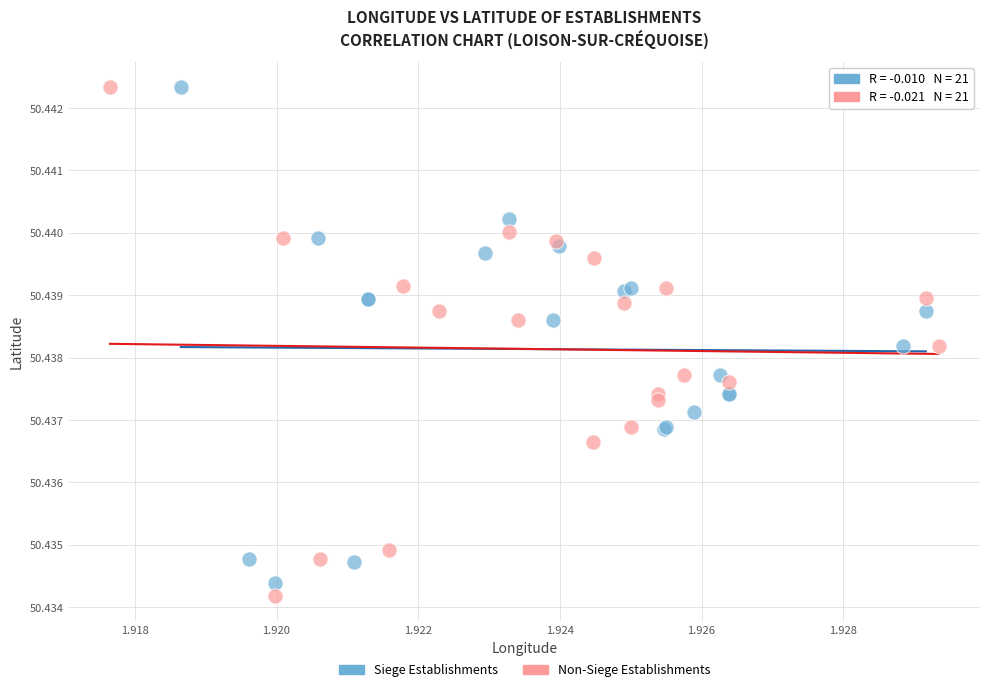

What are all the series names shown in the legend?

Siege Establishments, Non-Siege Establishments